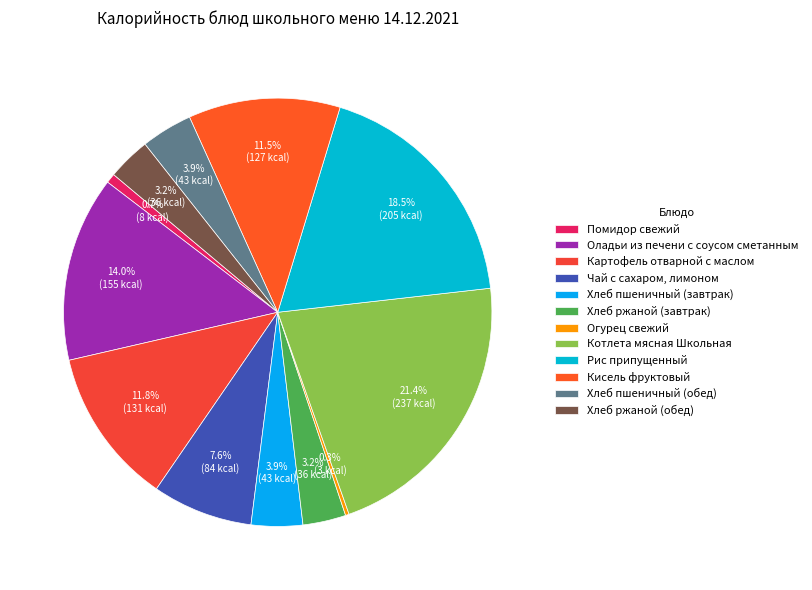

What is the ratio of the value at Кисель фруктовый to the value at Огурец свежий?

42.3